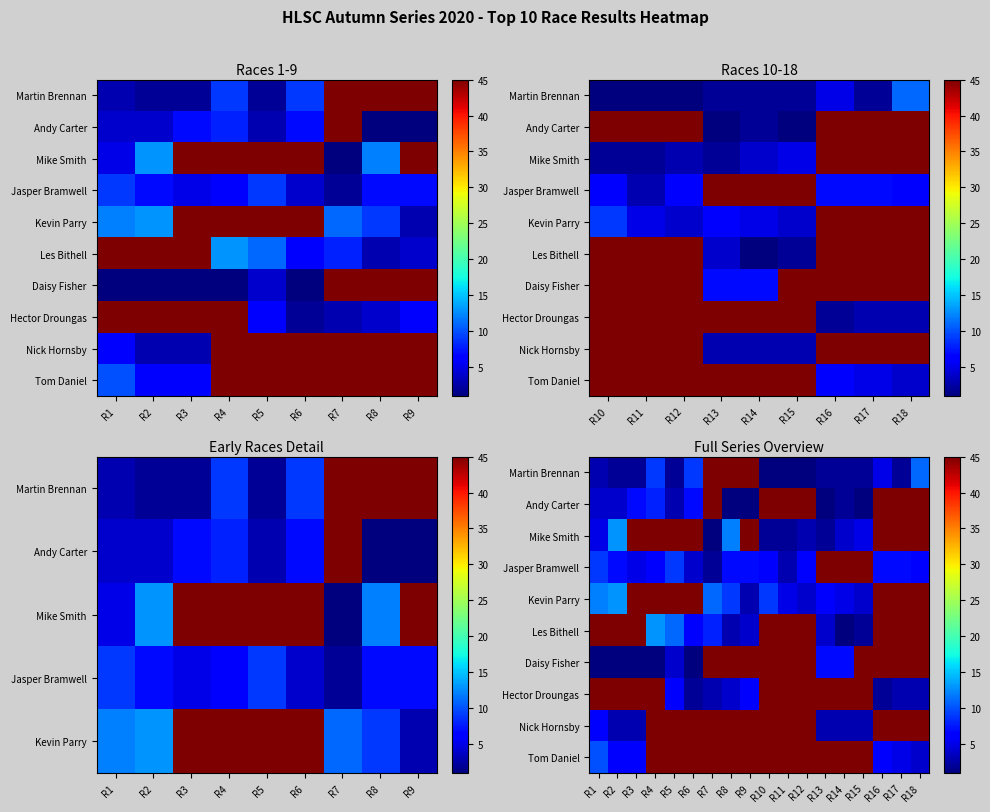

Between R4 and R8, which is larger?

R8